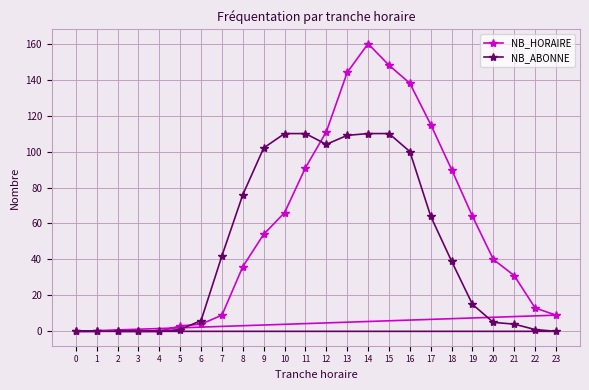

Where is NB_HORAIRE nearest to the value 80?

18